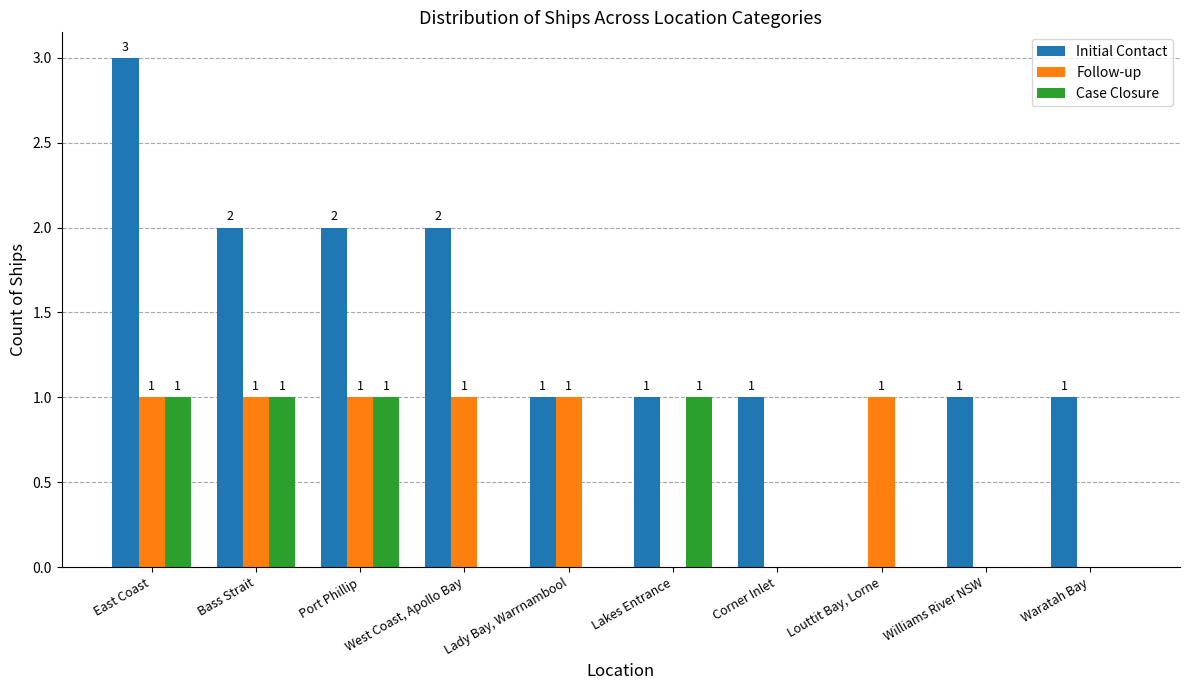

What is the sum of the Initial Contact values at East Coast and Bass Strait?

5